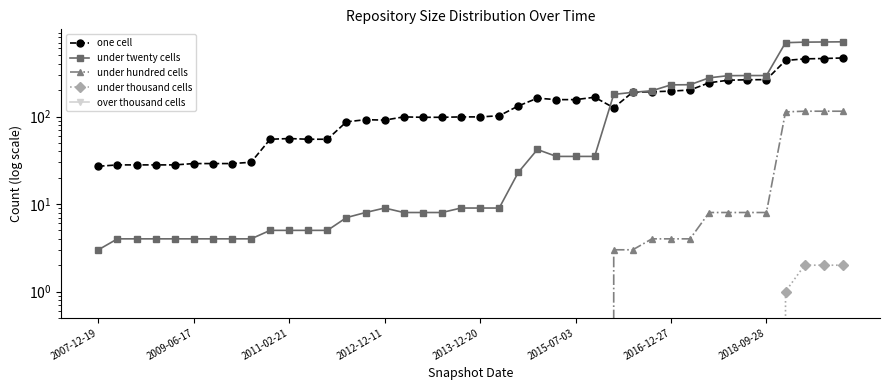

What is the average value of the under hundred cells series?

13